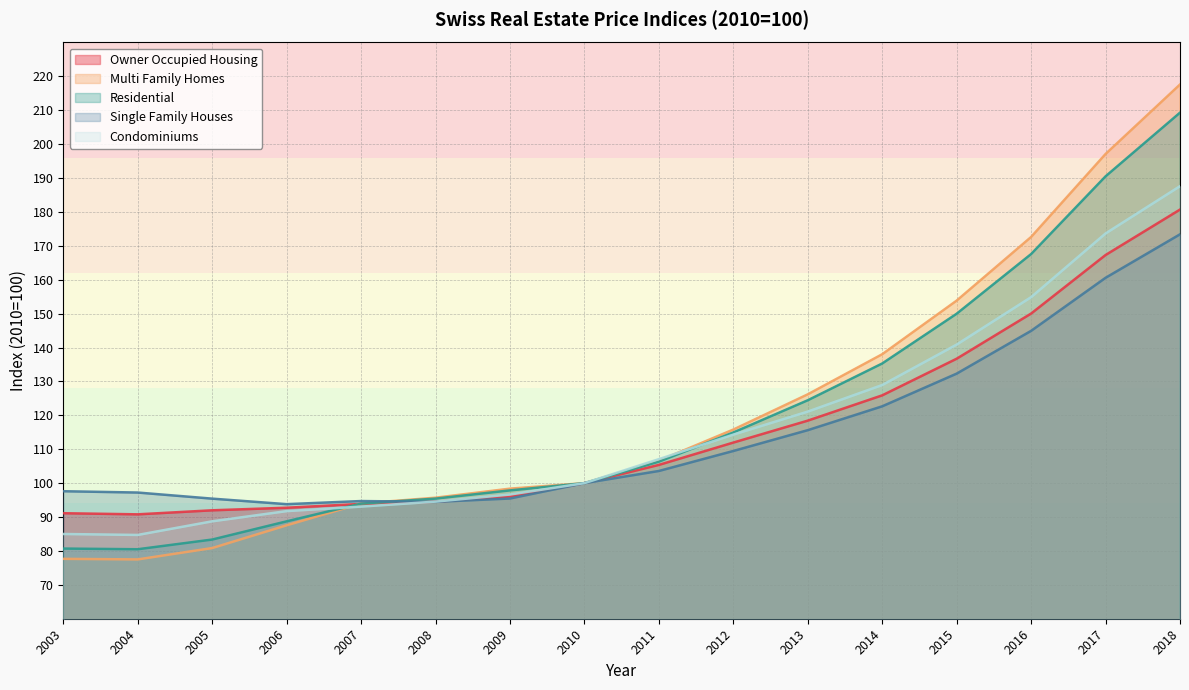

What is the difference between the maximum and minimum values in the Residential series?

128.8